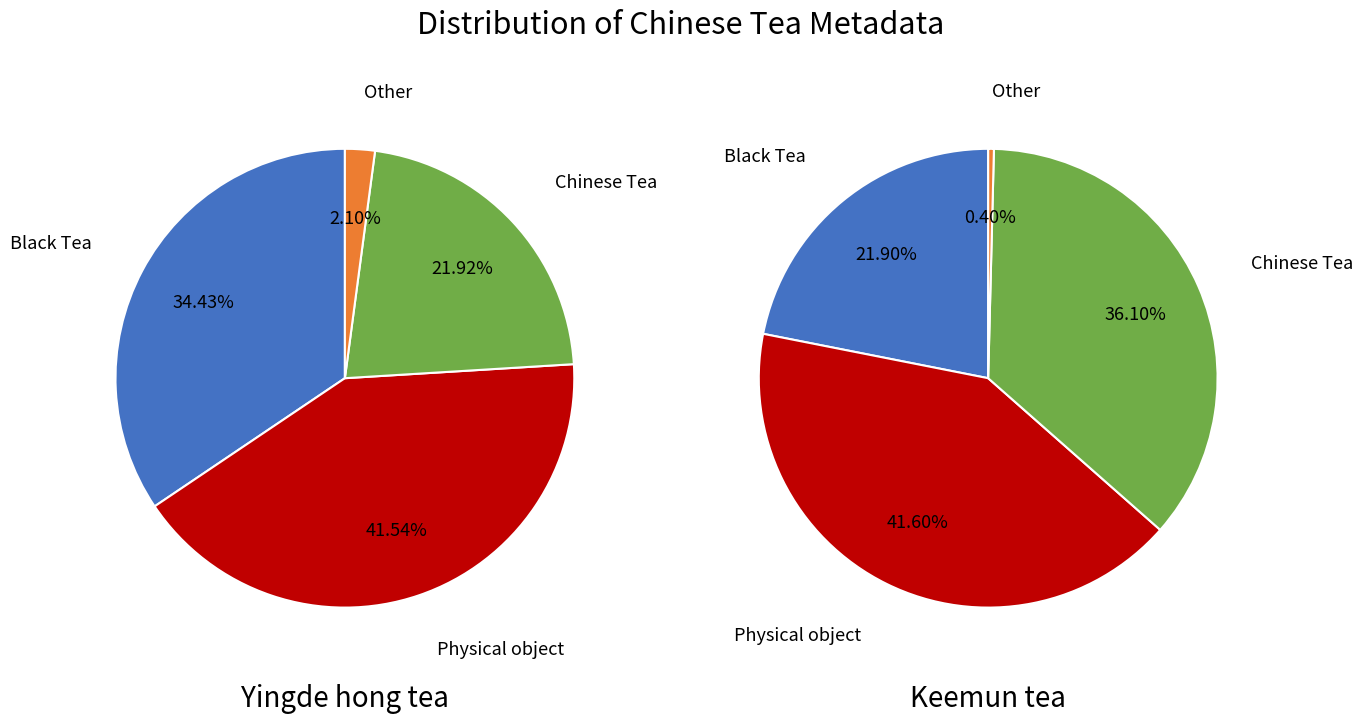

What is the smallest slice in the pie chart?

Keemun tea (祁门红茶)